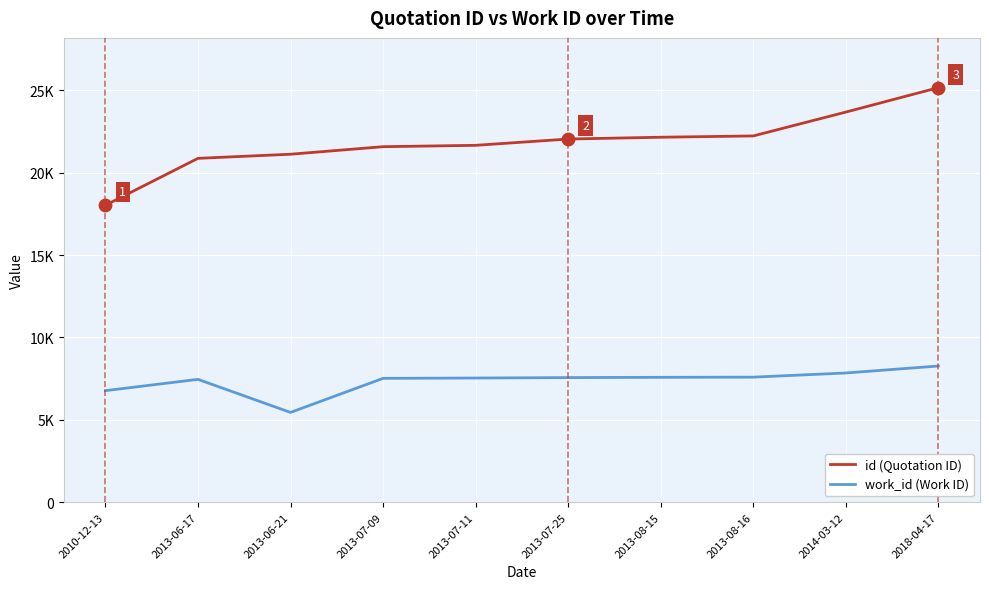

What are all the series names shown in the legend?

id (Quotation ID), work_id (Work ID)